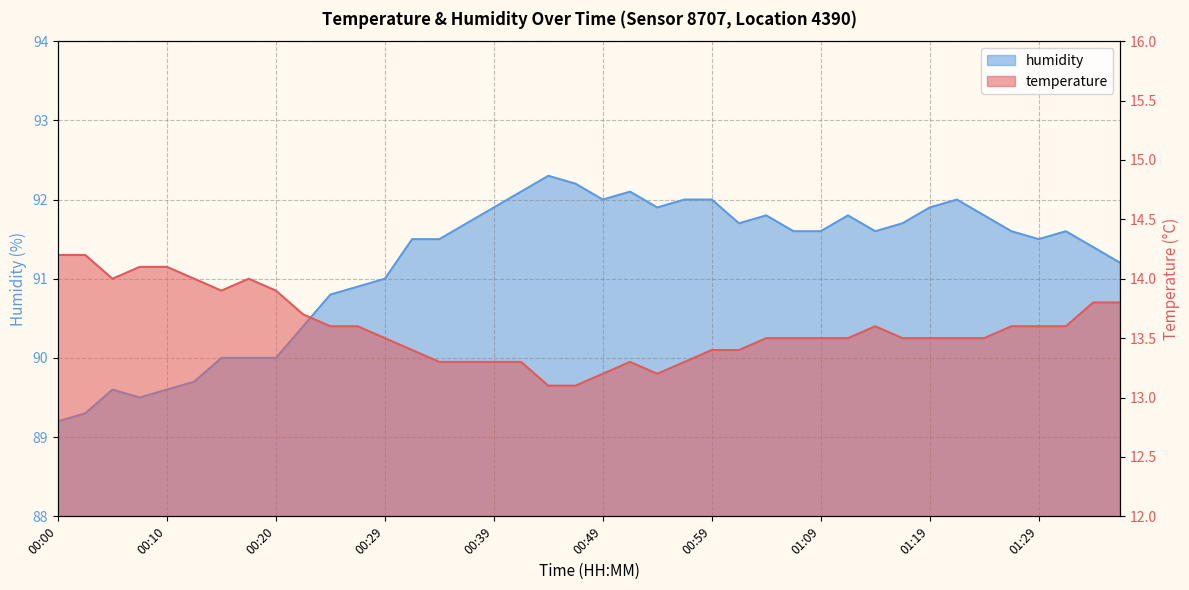

Which series has the widest spread of values?

humidity